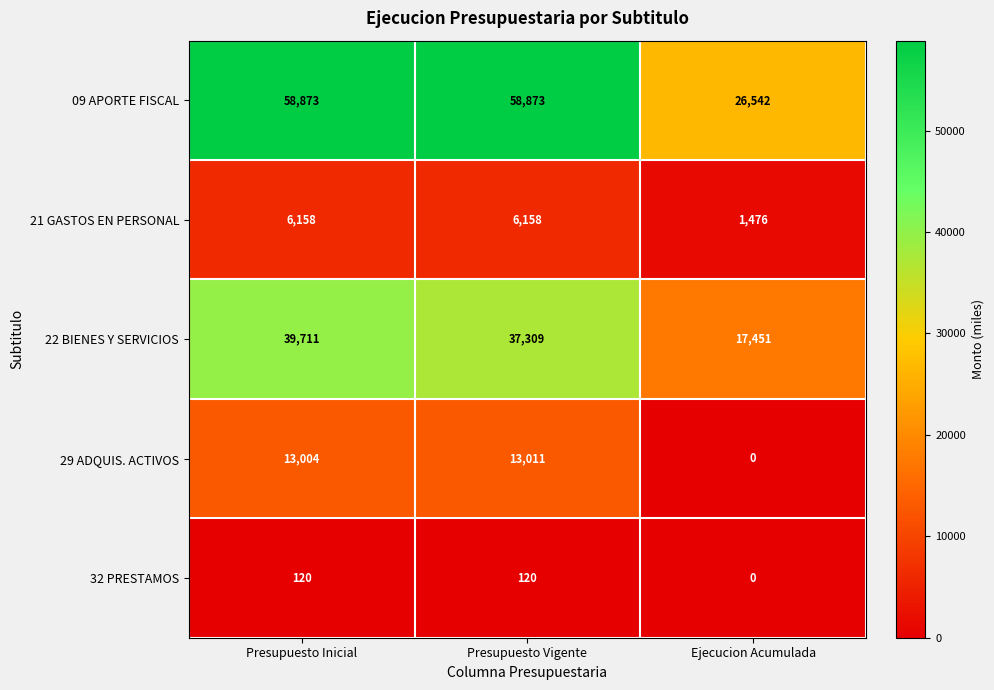

Reading right to left, list all the values displayed in this chart.

09 APORTE FISCAL: 26542	58873	58873
21 GASTOS EN PERSONAL: 1476	6158	6158
22 BIENES Y SERVICIOS: 17451	37309	39711
29 ADQUIS. ACTIVOS: 0	13011	13004
32 PRESTAMOS: 0	120	120